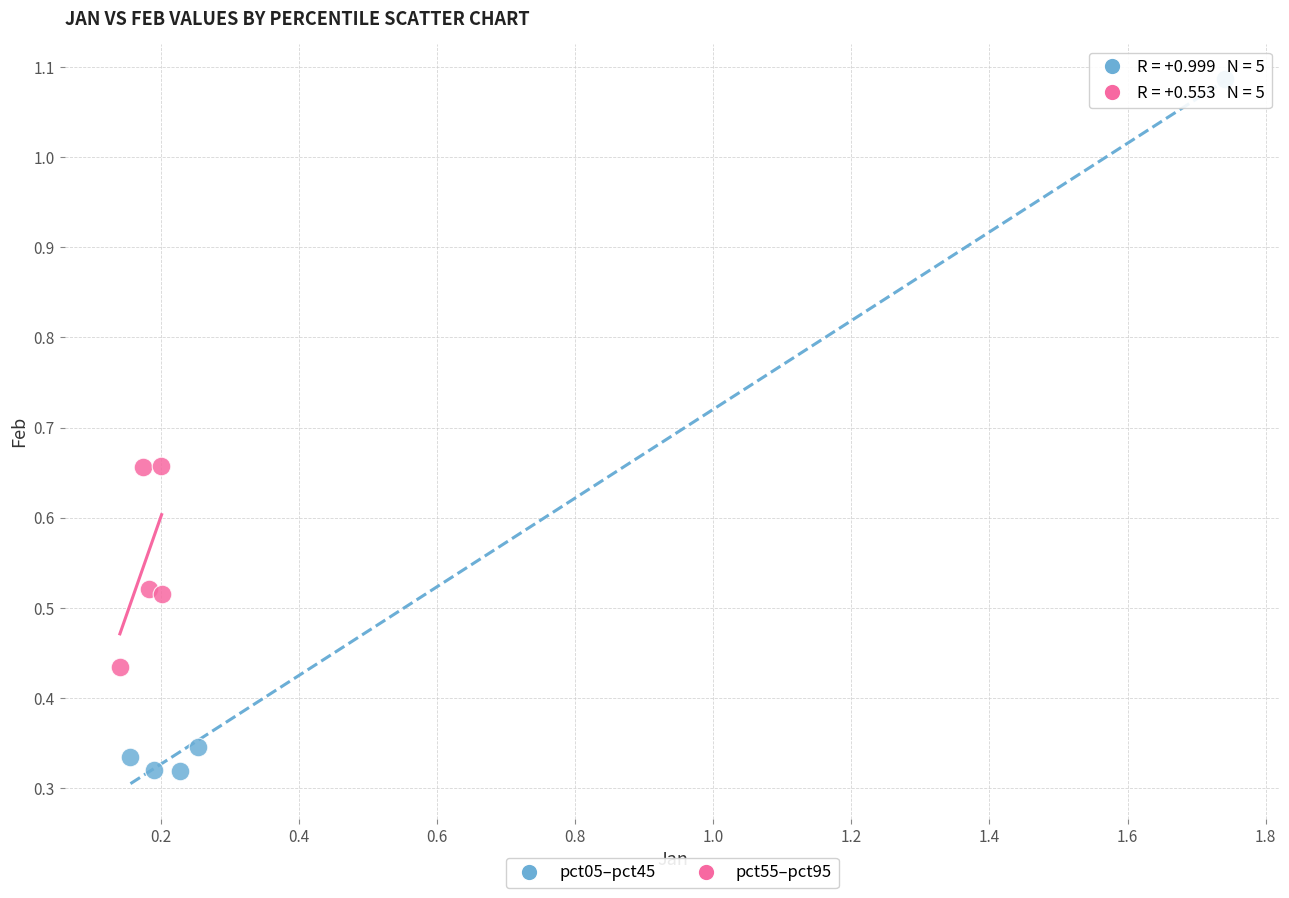

Which series contains the highest Y value?

pct05–pct45